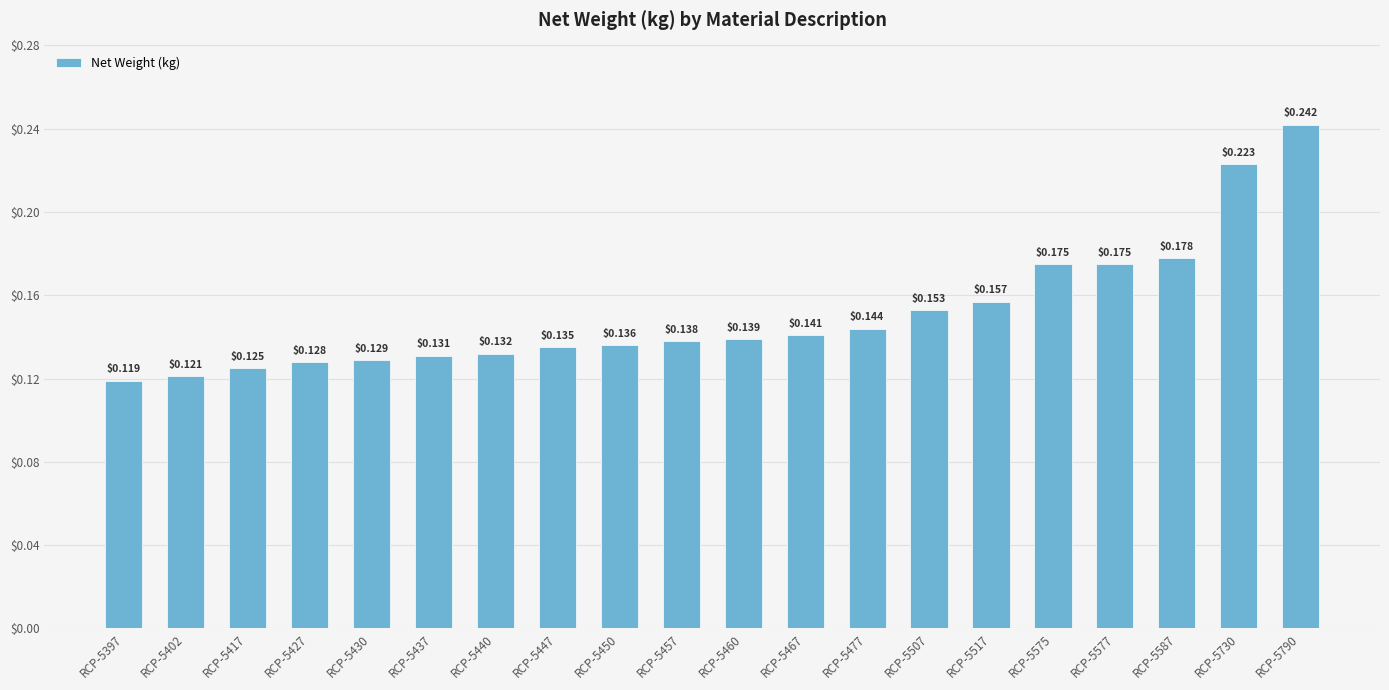

How many bars are there in total?

20